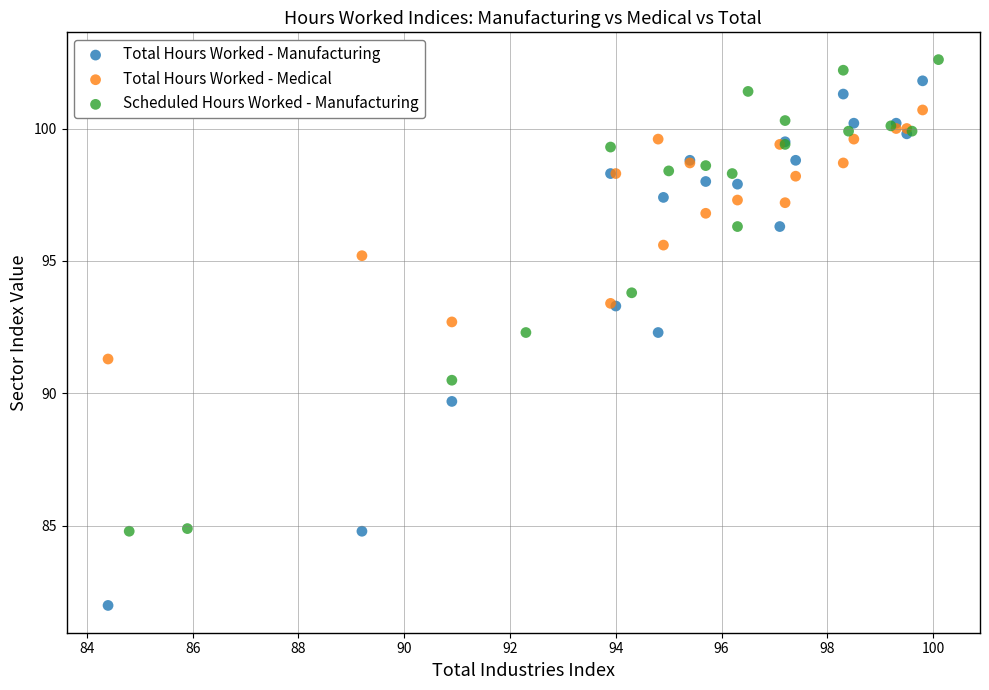

Which series has the largest Y range (max minus min)?

Total Hours Worked - Manufacturing